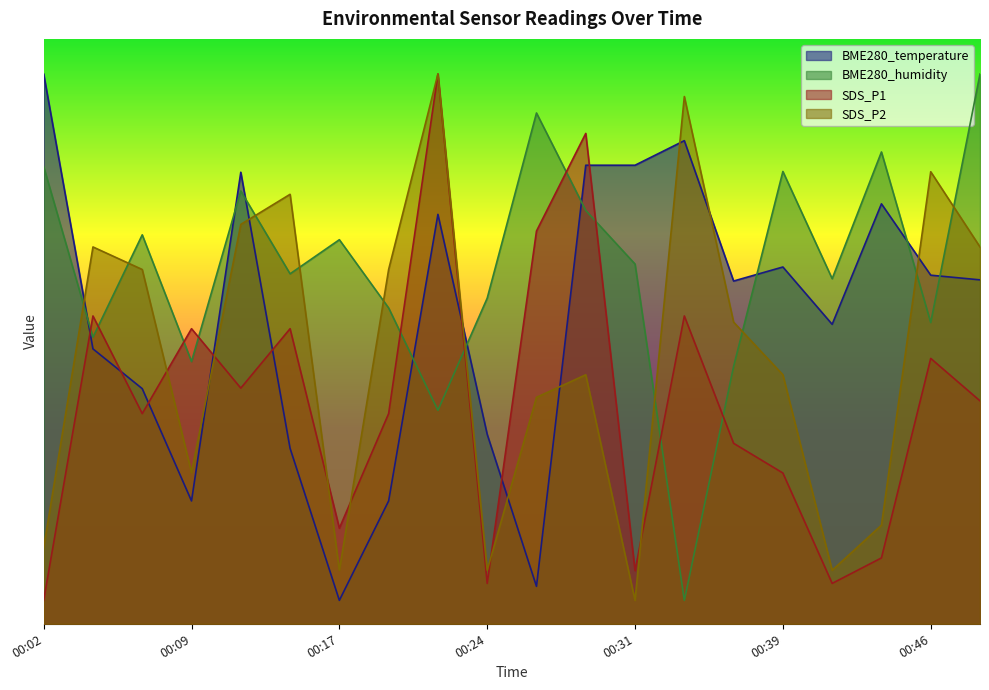

How many lines are shown in the chart?

4